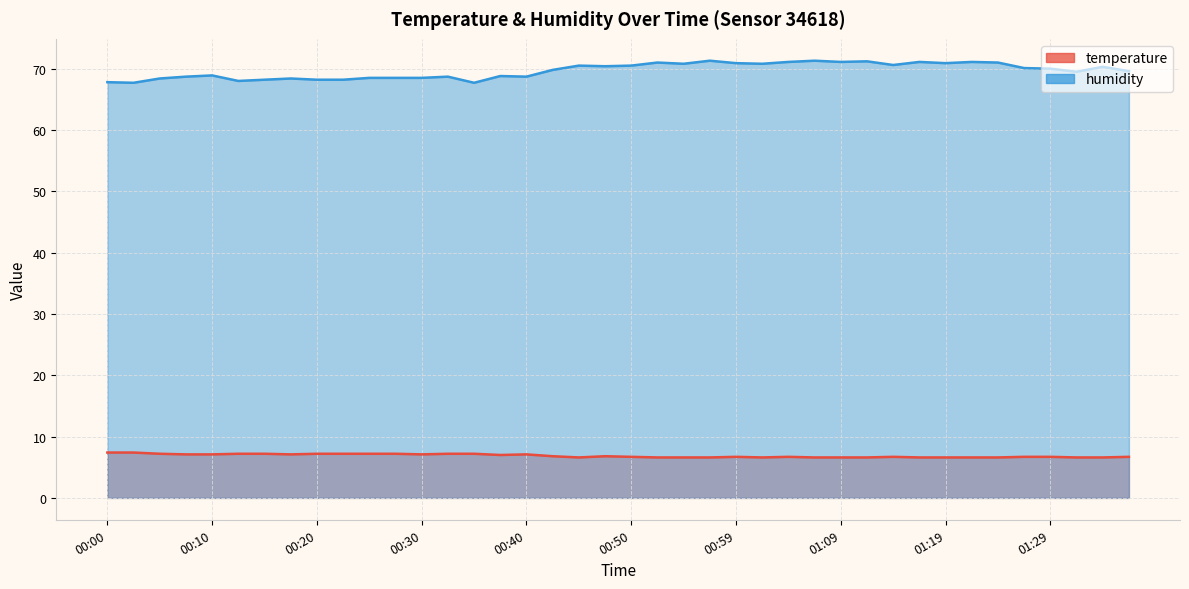

Is the value of humidity at 01:34 greater than the value of temperature at 00:18?

Yes